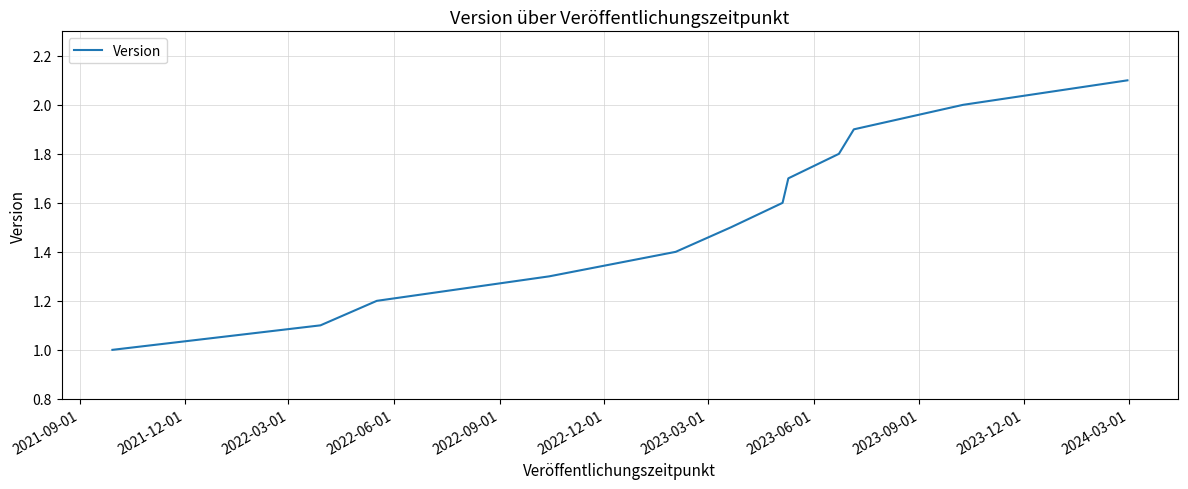

What is the maximum value shown in the chart?

2.1